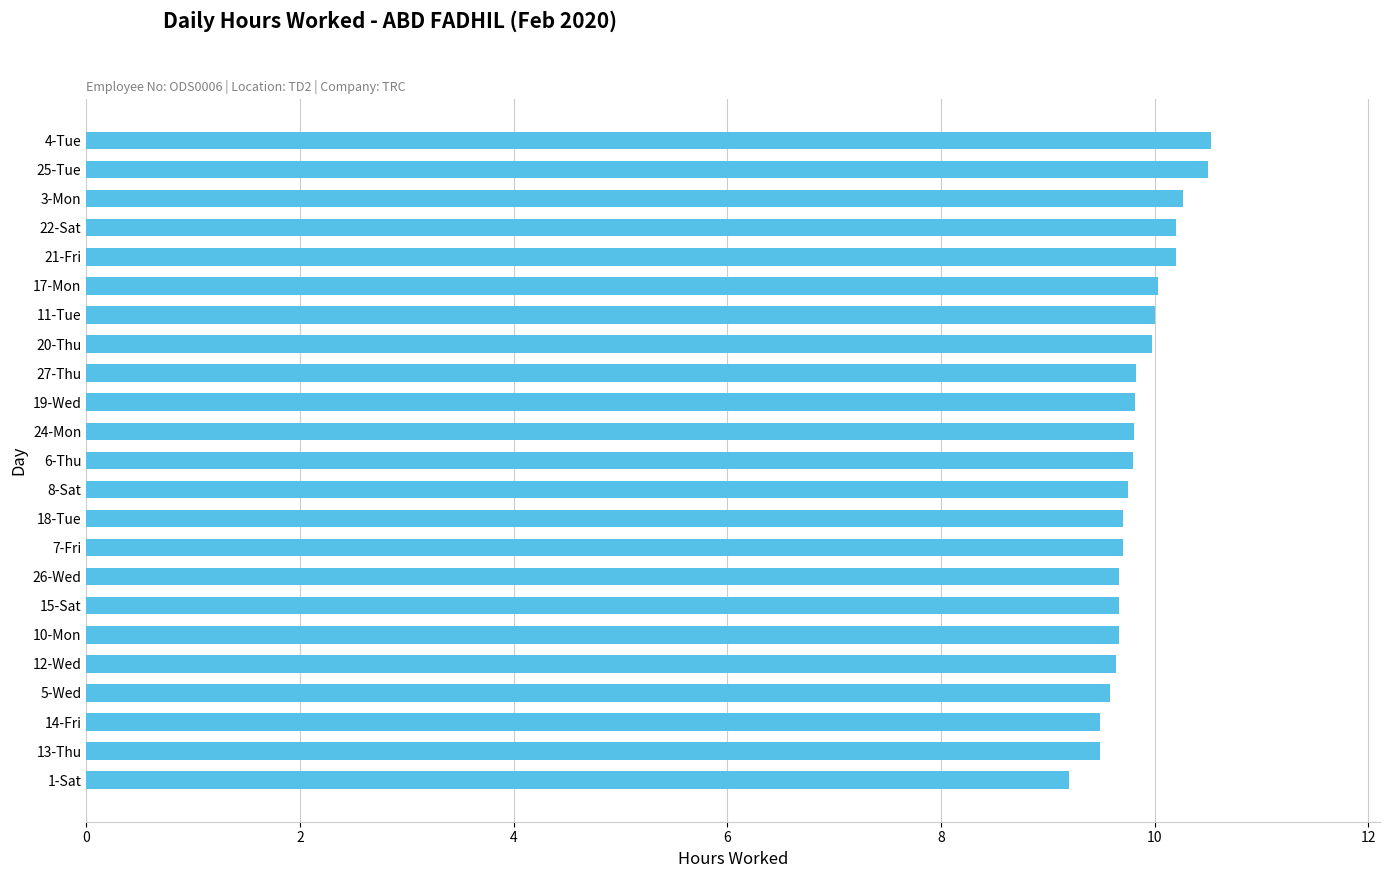

True or false: the data shows 5.8 at 19-Wed.

False